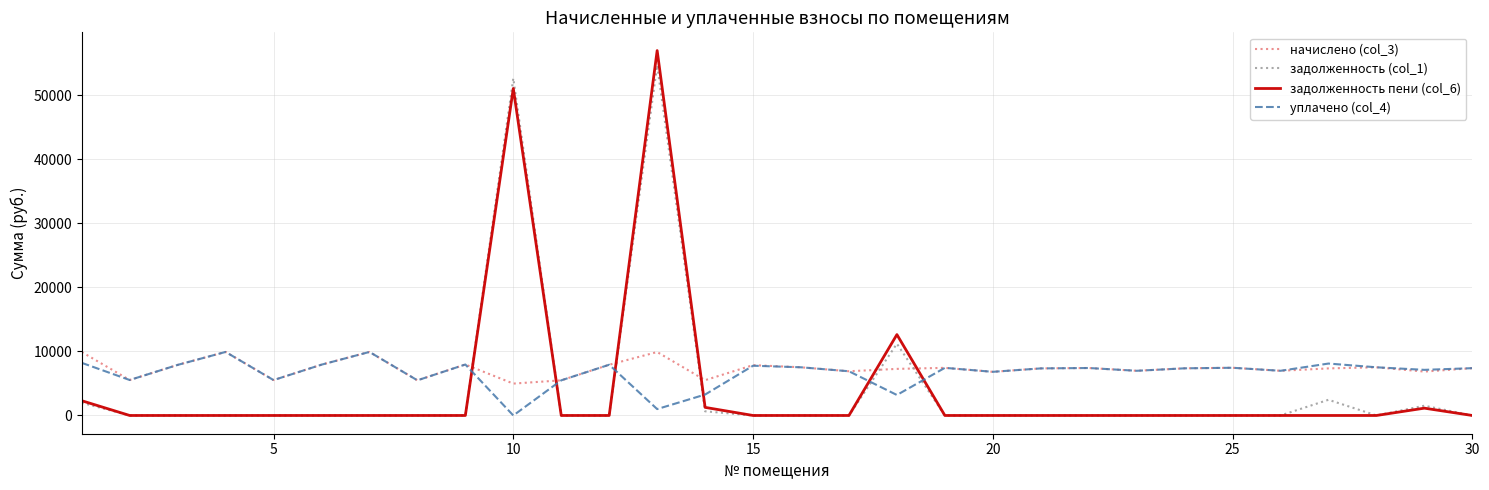

What is the maximum value for задолженность пени (col_6)?

56995.7